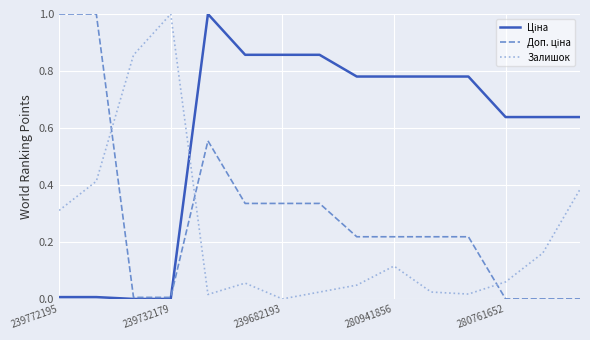

What is the maximum value shown in the chart?

1.0